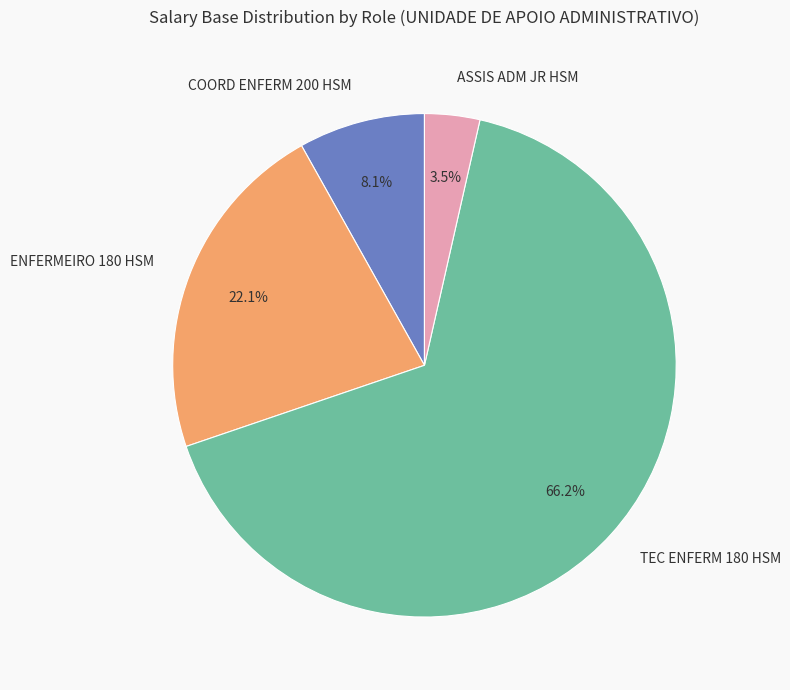

To the nearest percent, what percentage of the pie is TEC ENFERM 180 HSM?

66%